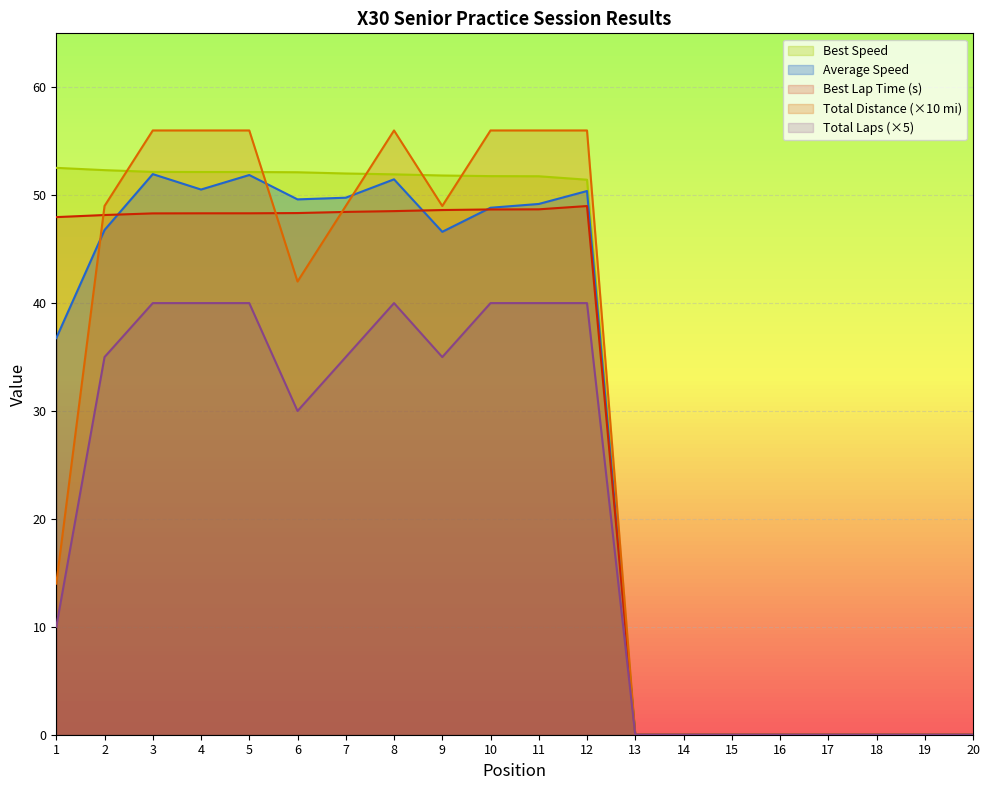

At which label does Total Laps reach its minimum?

13